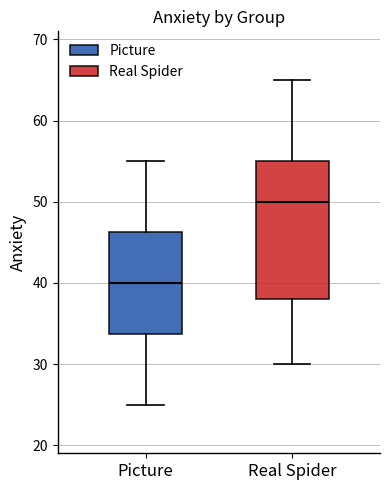

Reading left to right, read every box against the y-axis: the position of its median line, the range the box covers, and the ends of its whiskers. The values are not printed on the chart, so give them approximately, as read against the axis.

Picture: median 40, box 34 to 46, whiskers 25 to 55
Real Spider: median 50, box 38 to 55, whiskers 30 to 65